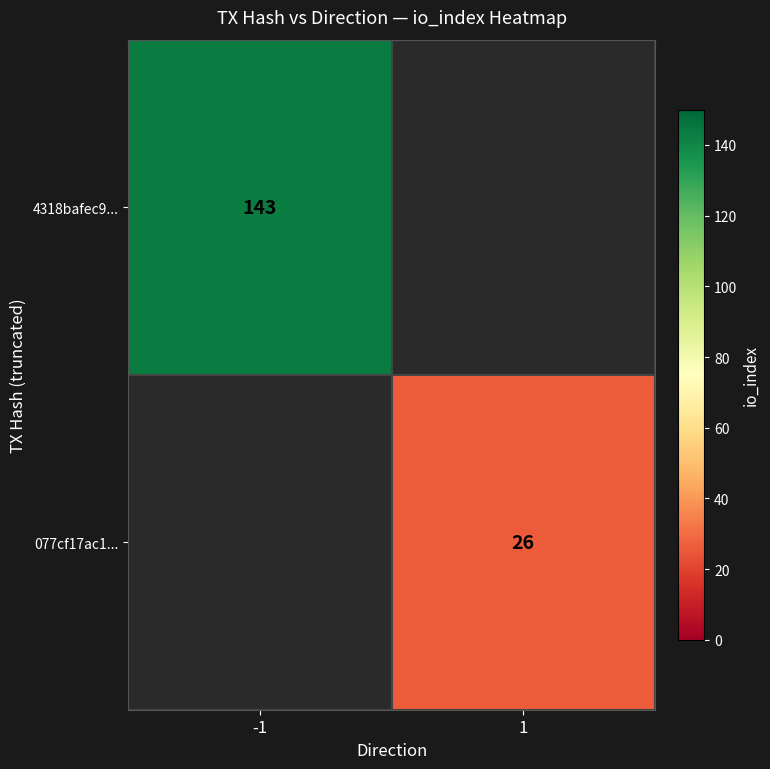

The value of 077cf17ac1... at 1 is 26. True or false?

True